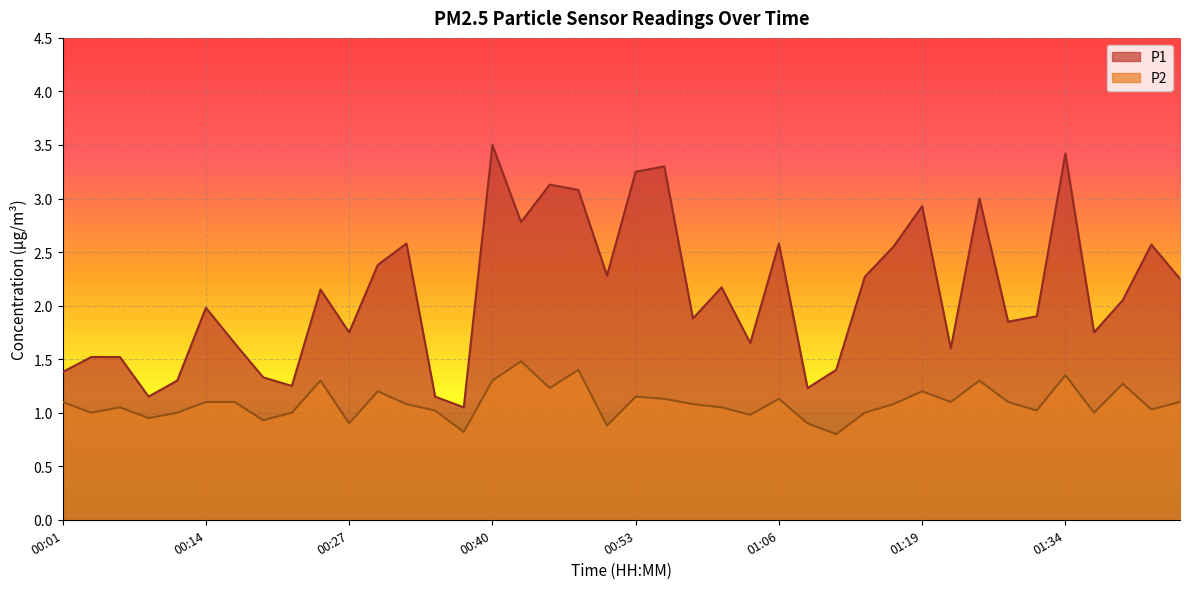

At how many categories does at least one series exceed 3?

6